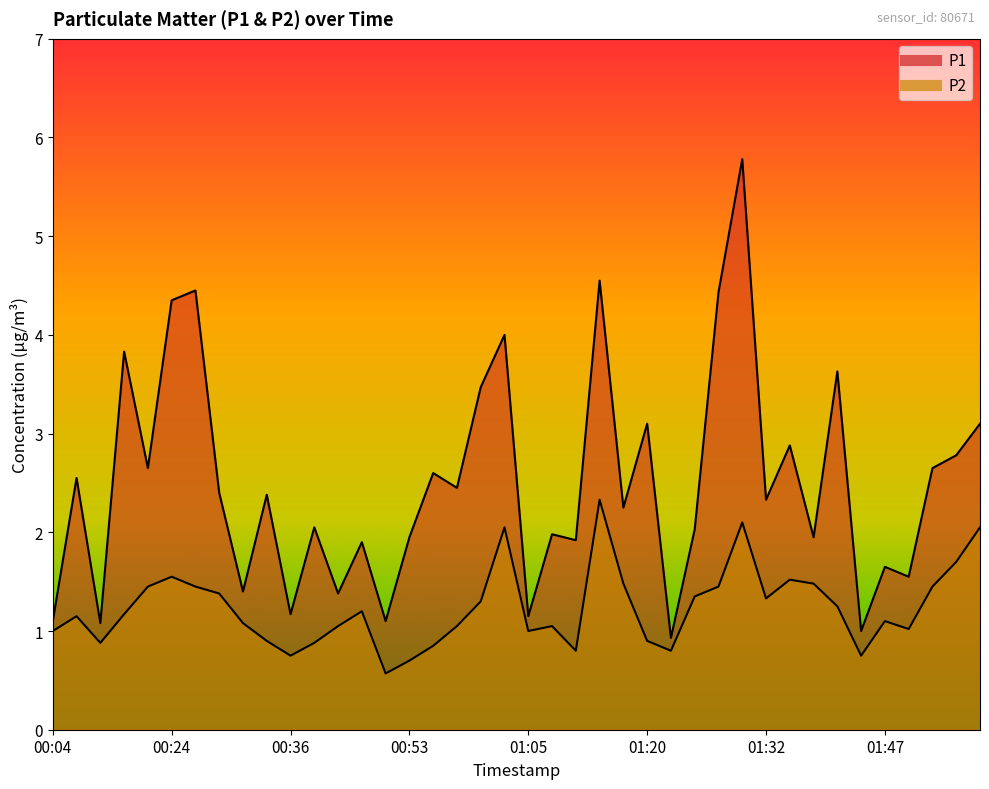

What is the approximate value of P2 at 01:08?

1.1